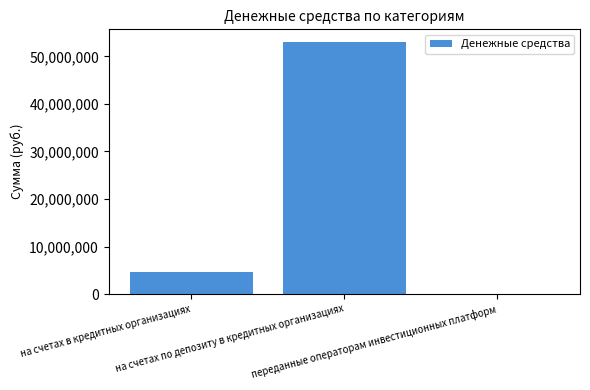

Approximately how many times larger is the value at на счетах по депозиту в кредитных организациях compared to на счетах в кредитных организациях?

11.3